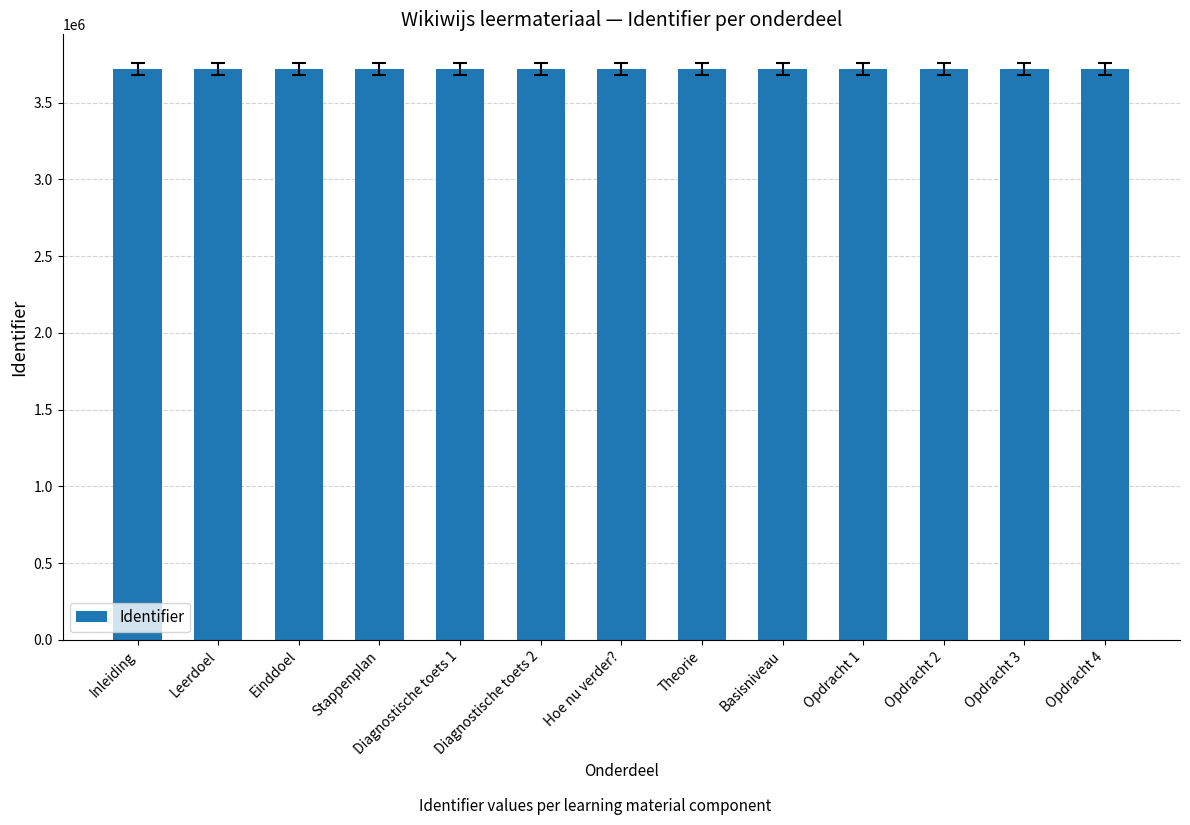

The value at Diagnostische toets 1 is 3719071. True or false?

True